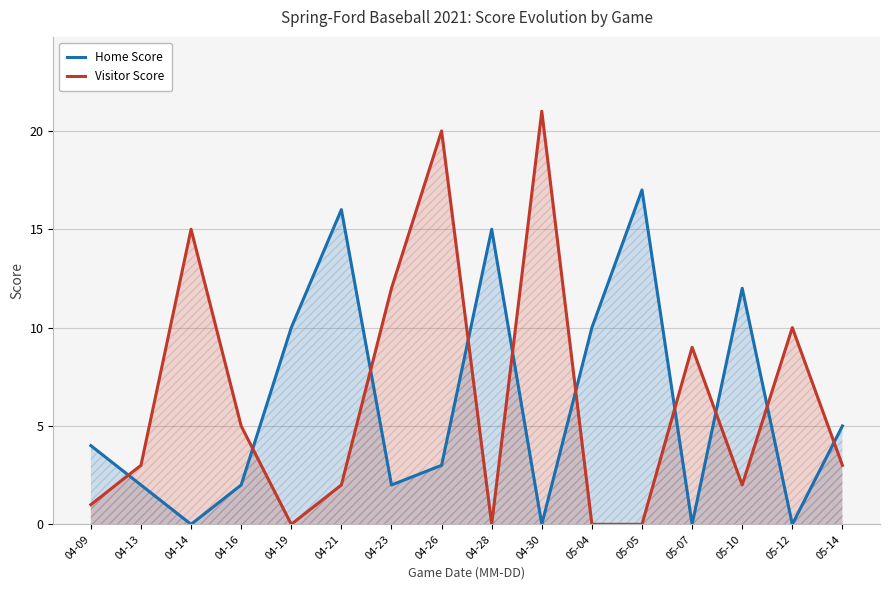

Rank the categories by Home Score value from highest to lowest.

05-05, 04-21, 04-28, 05-10, 04-19, 05-04, 05-14, 04-09, 04-26, 04-13, 04-16, 04-23, 04-14, 04-30, 05-07, 05-12